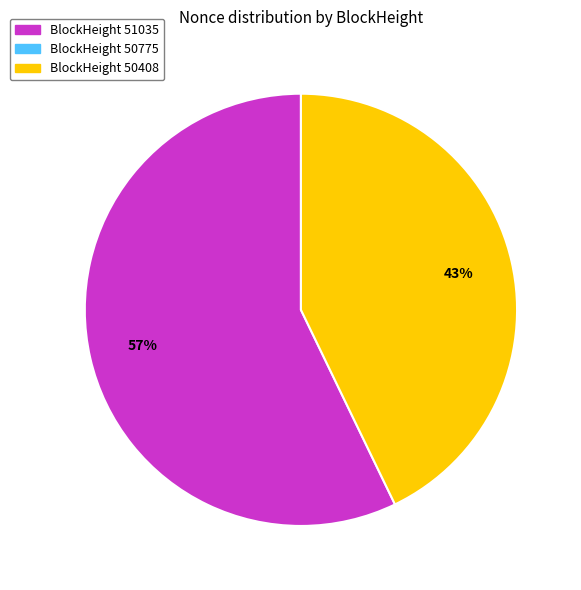

Is there a majority slice in this chart?

Yes